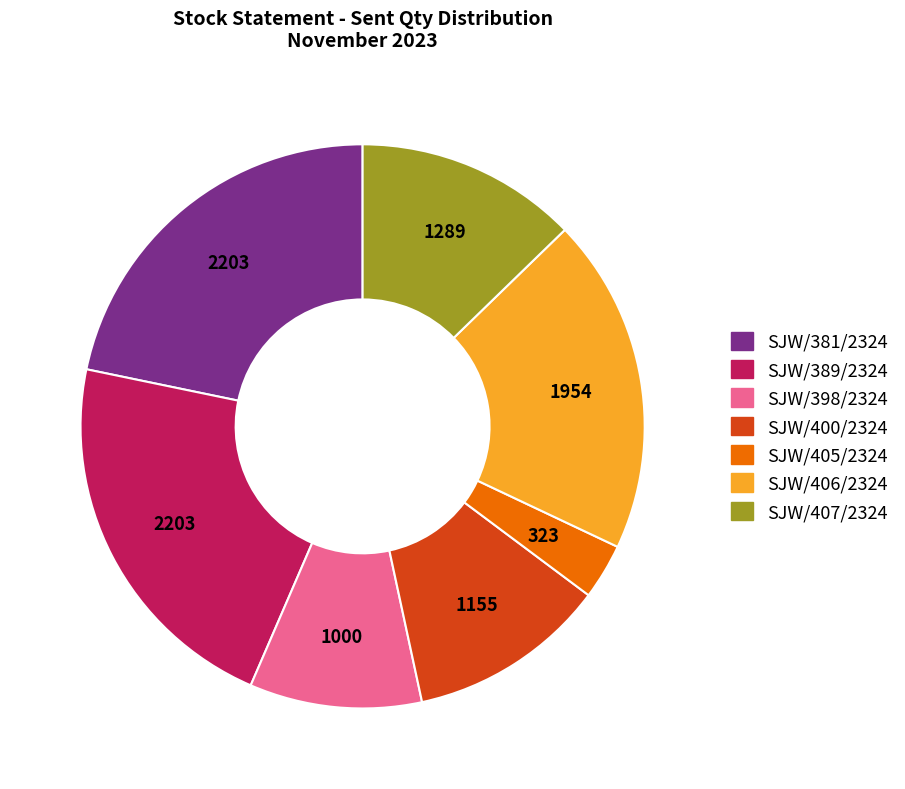

Does any single category account for the majority?

No